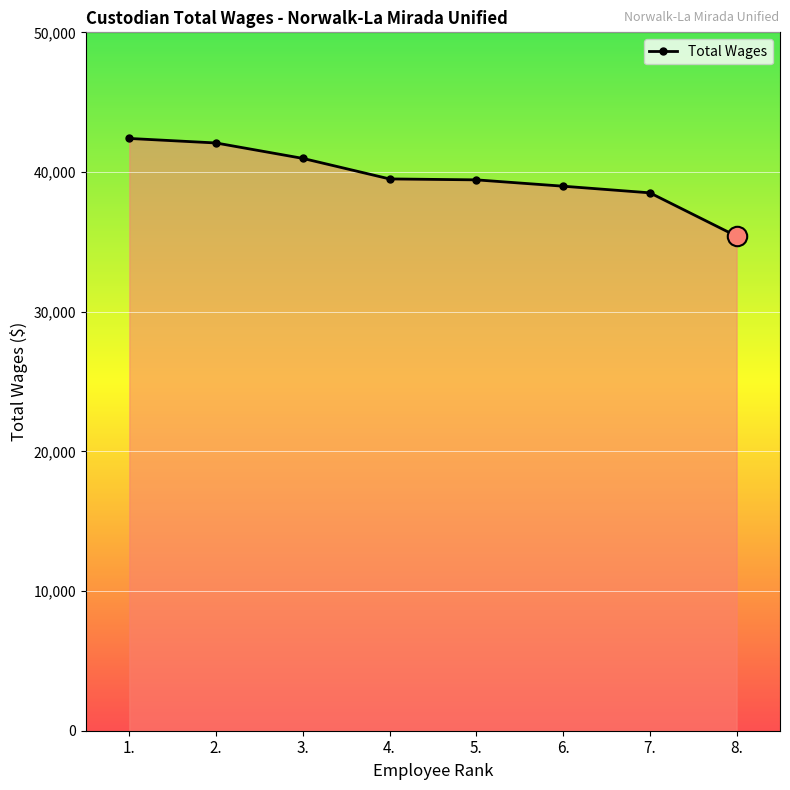

Read the value at 5., to the nearest 10.

39440